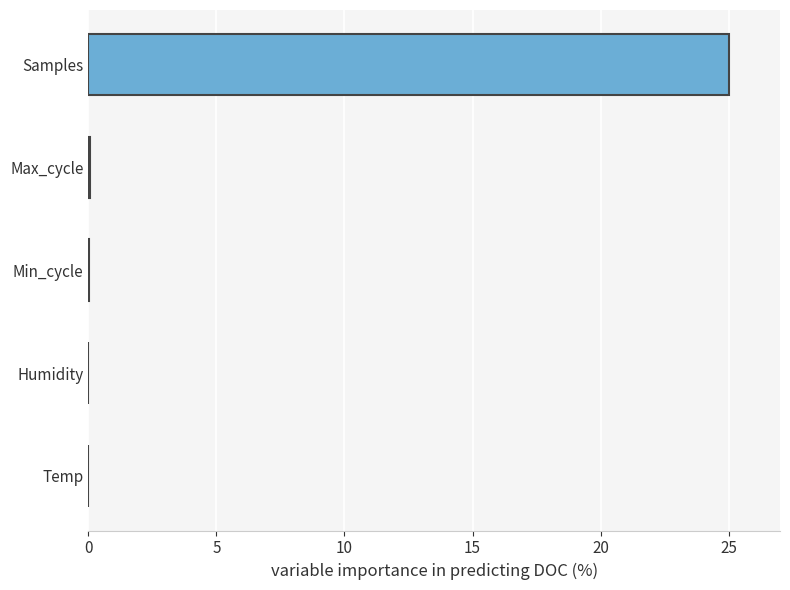

Between Samples and Max_cycle, which is larger?

Samples